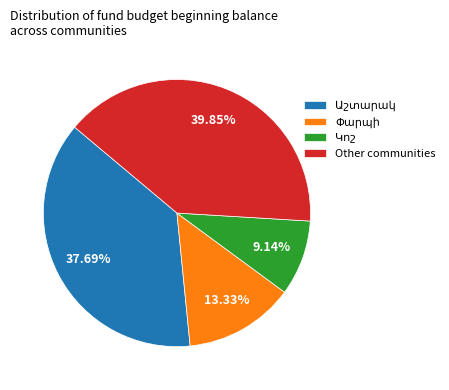

How many segments does this pie chart have?

4